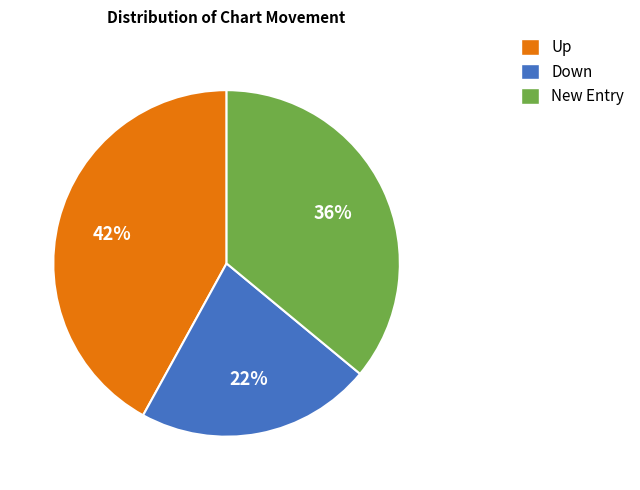

Approximately how many times larger is the value at Down compared to Up?

0.5